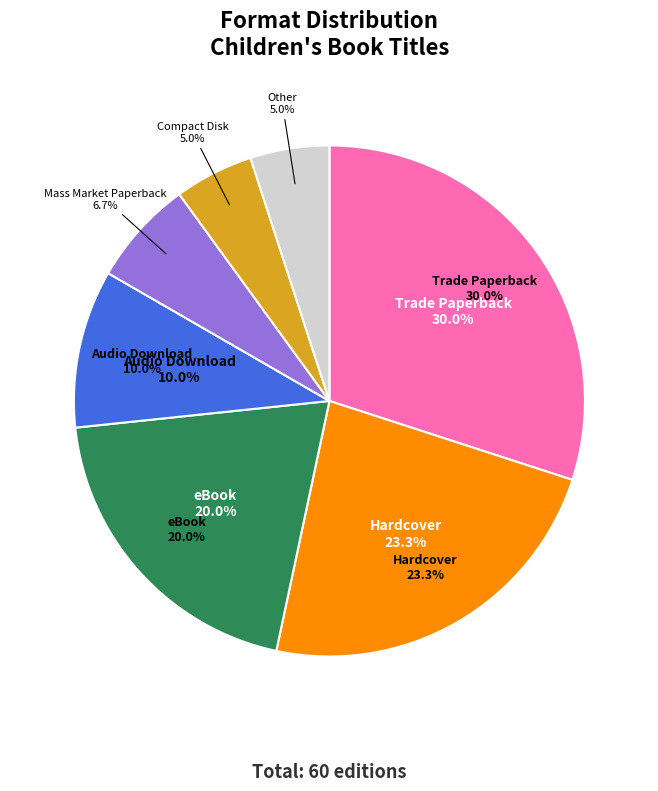

How many slices are in this pie chart?

7